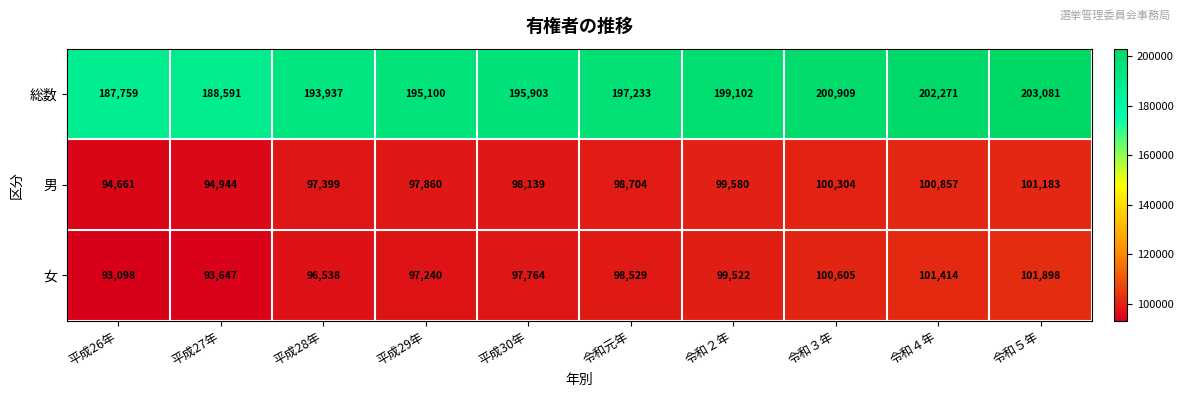

Which series has the widest spread of values?

総数